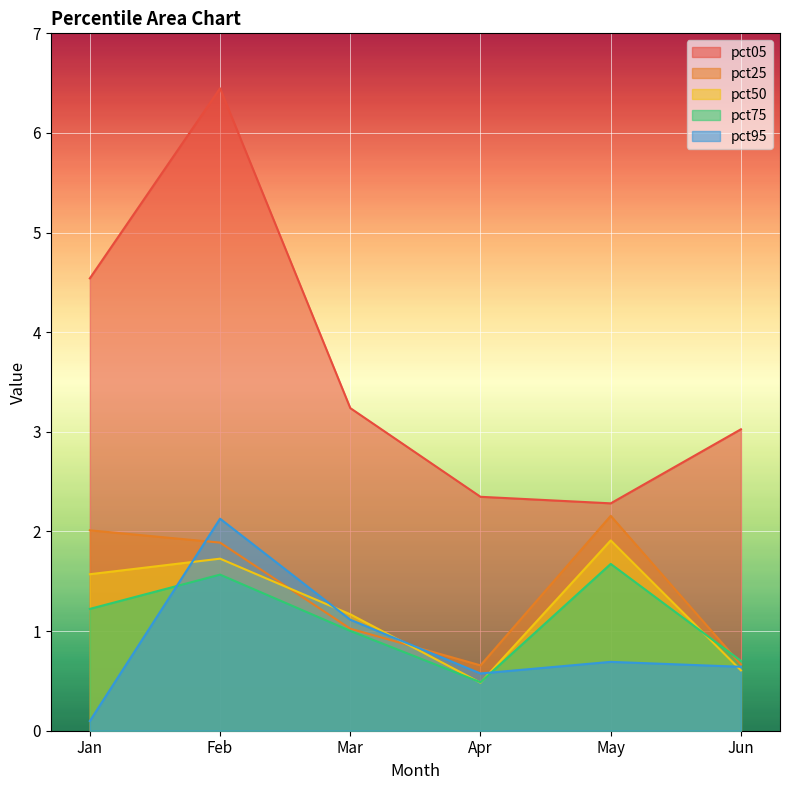

What is the sum of the pct25 values at May and Jan?

4.2